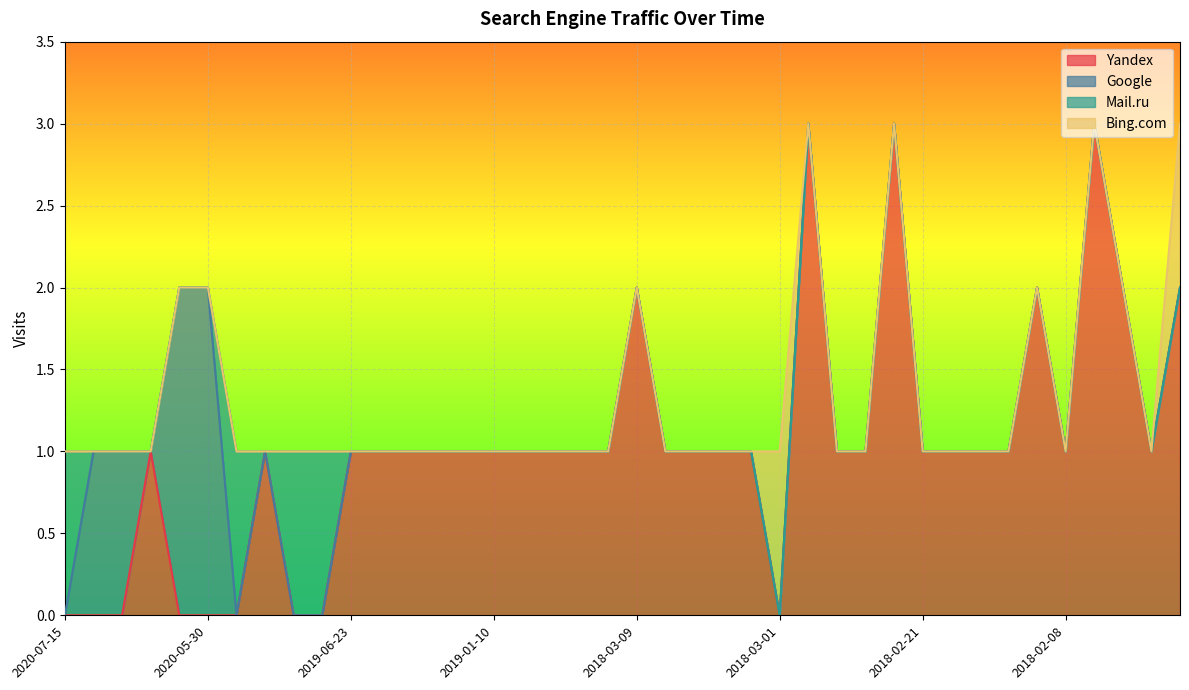

Does the chart display data point markers on the line(s)?

No